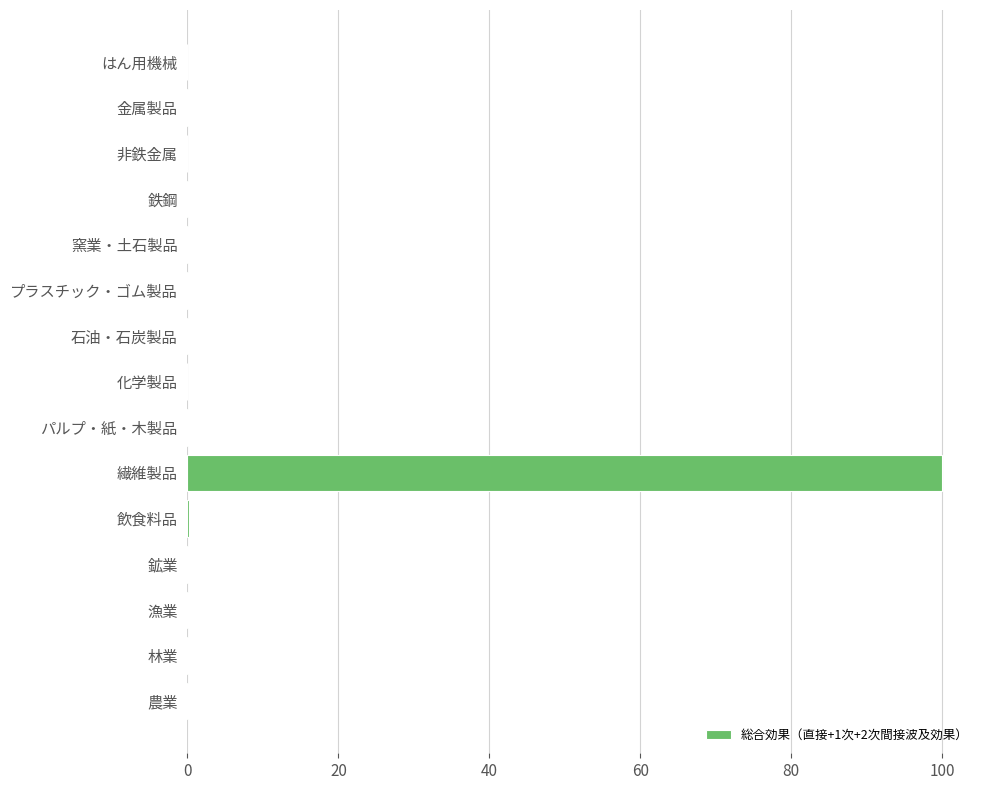

What is the sum of all values?

100.7